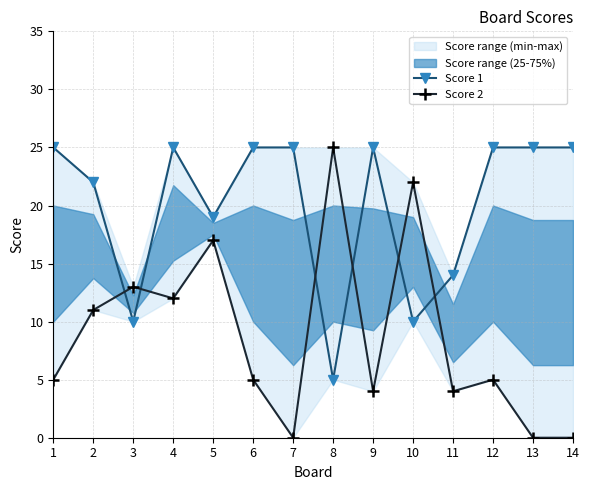

Which series has the largest range (max minus min)?

Score 2